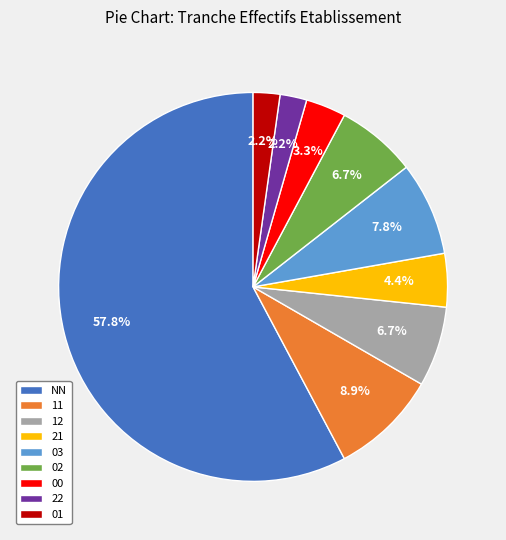

Combined, do 00 and 01 account for over 50%?

No